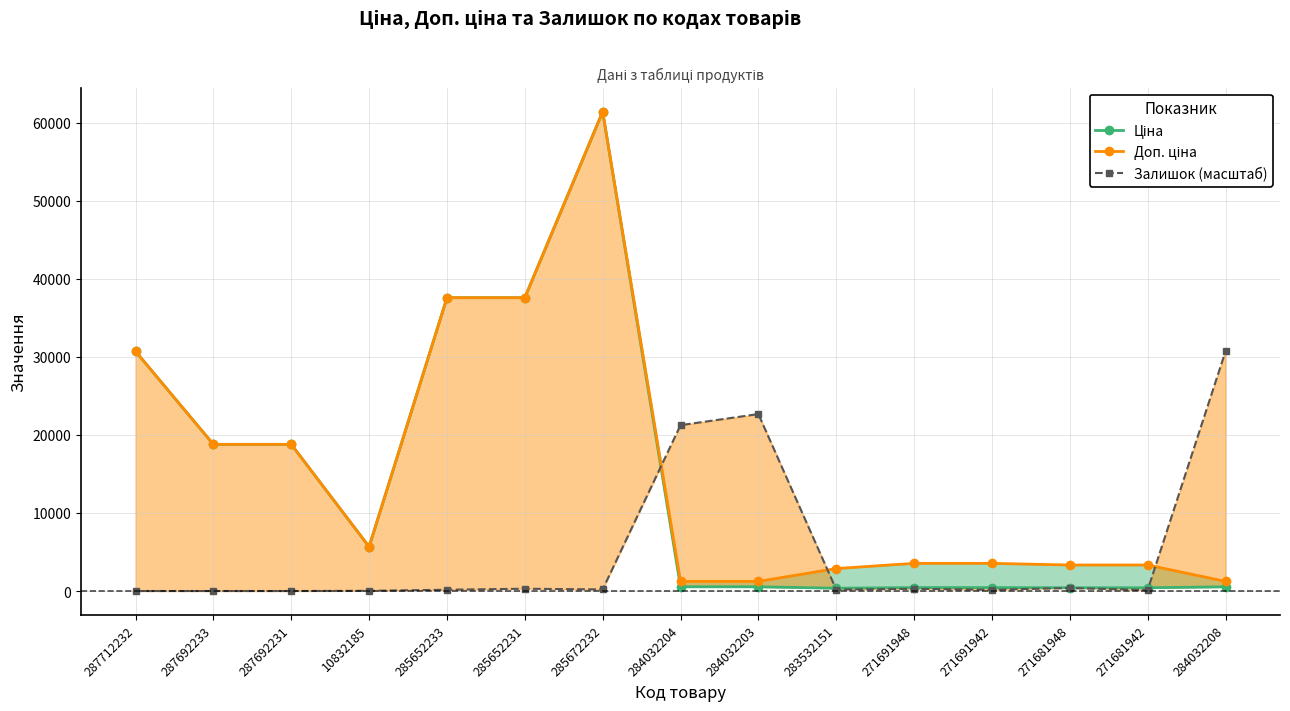

True or false: Ціна has more than 1 points higher than both neighbors.

False